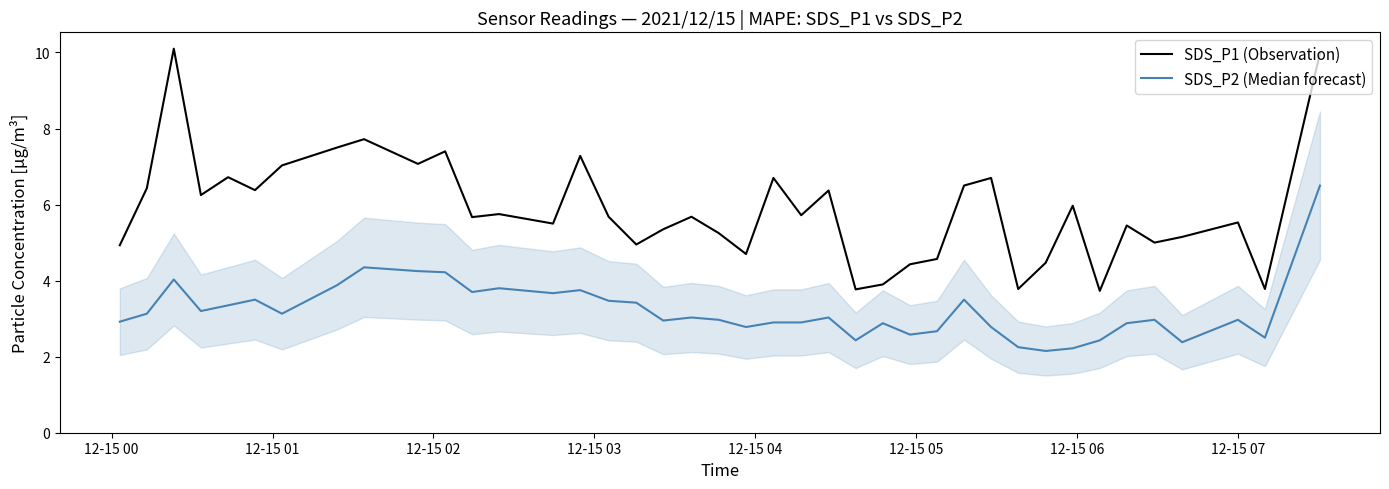

What is the minimum value for SDS_P1 (Observation)?

3.7